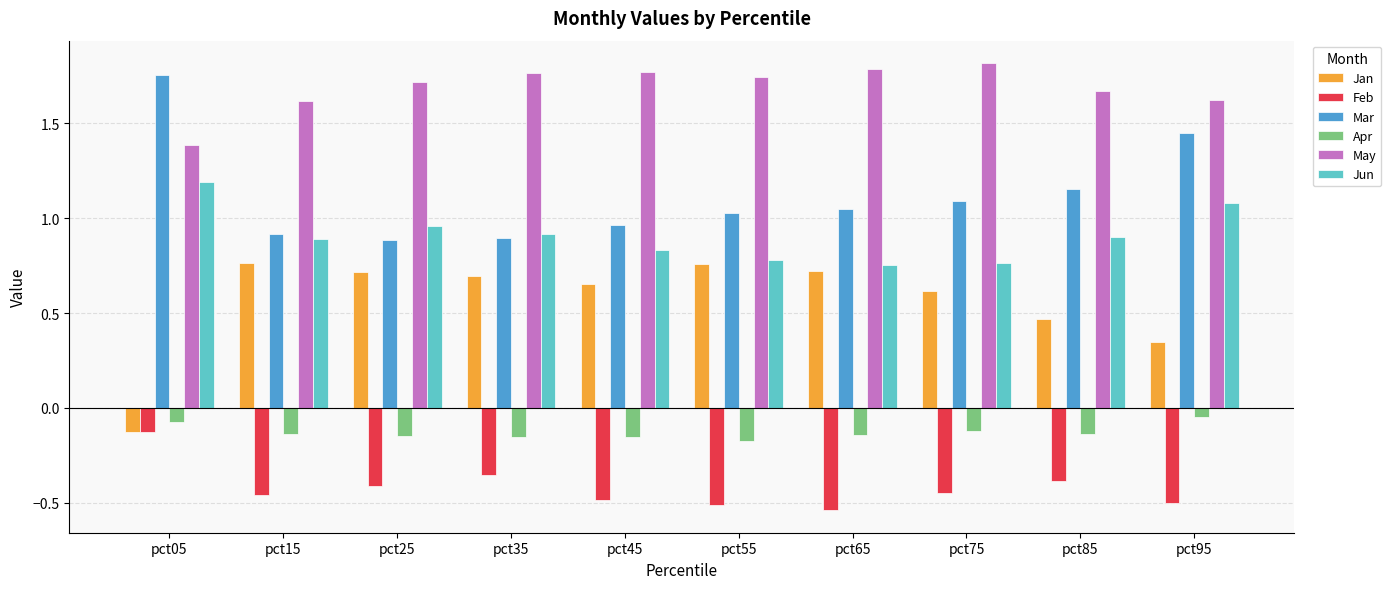

At which category does the chart reach its minimum across all series?

pct65